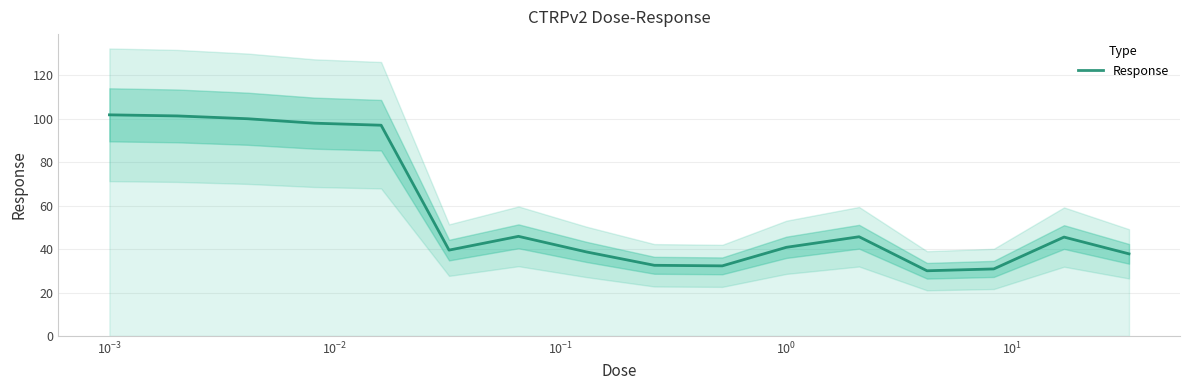

What is the minimum value for Response?

30.0